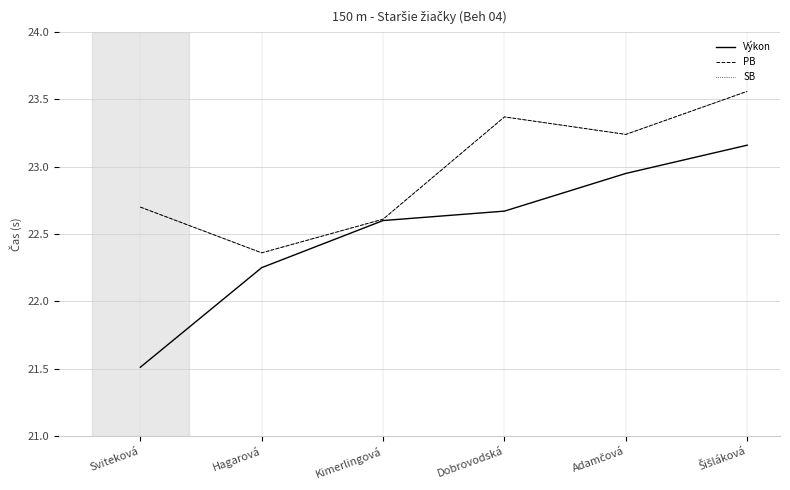

Does the chart have visible grid lines?

Yes